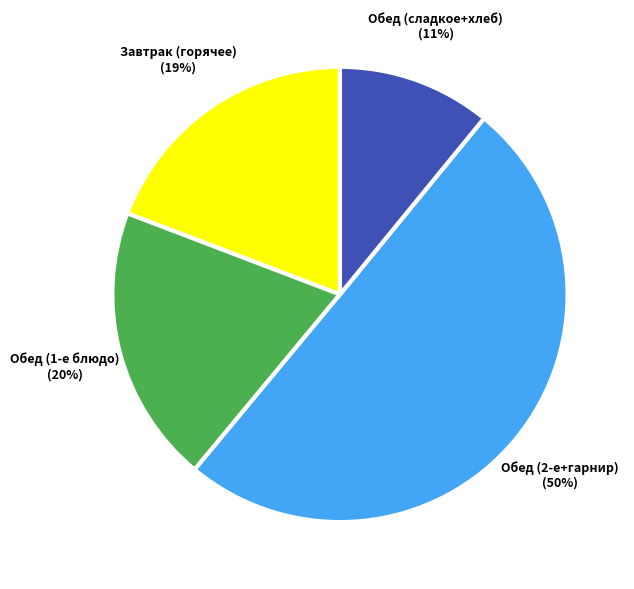

To the nearest percent, what is the difference between the largest and smallest slice percentages?

39%